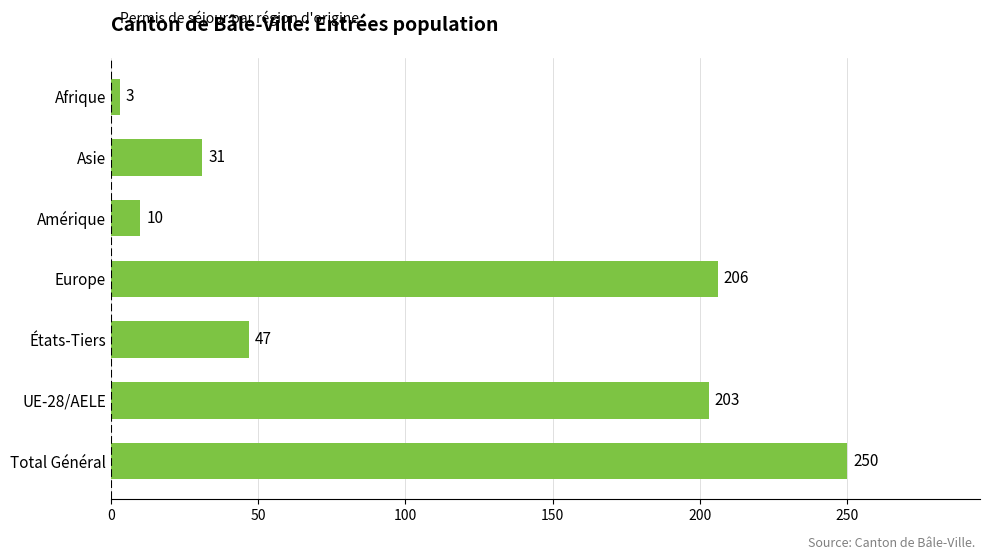

Rank the categories by value from highest to lowest.

Total Général, Europe, UE-28/AELE, États-Tiers, Asie, Amérique, Afrique